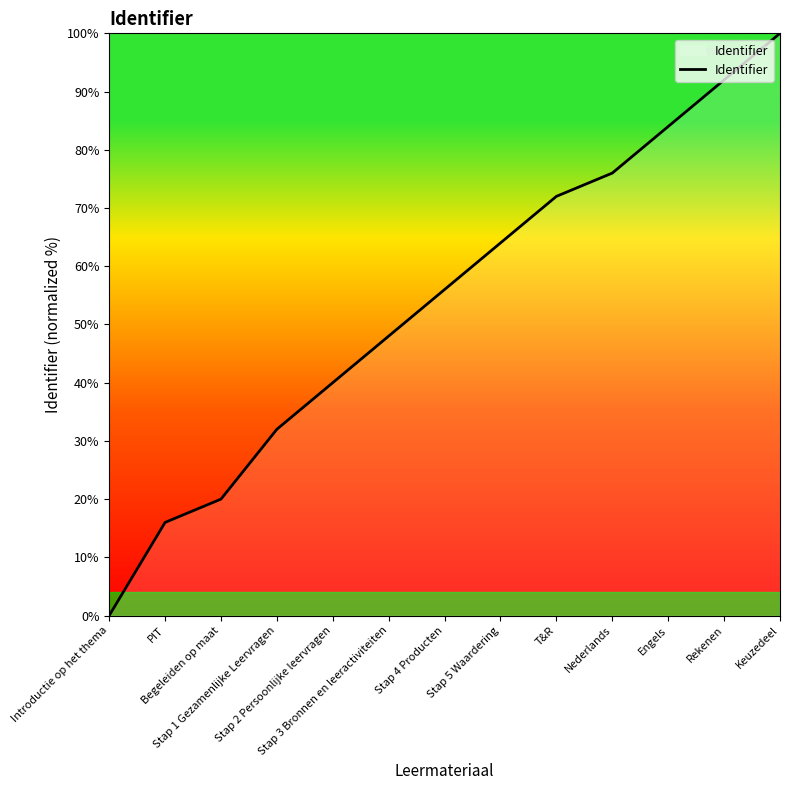

What is the change in value from Introductie op het thema to Nederlands?

+76.0